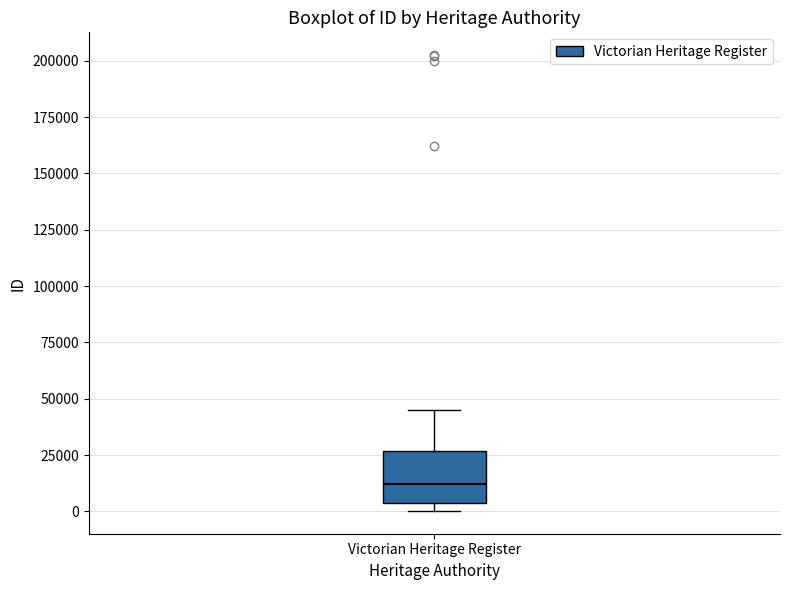

Where does the upper whisker of the box for Victorian Heritage Register end on the y-axis? The values are not printed on the chart, so give them approximately, as read against the axis.

45000